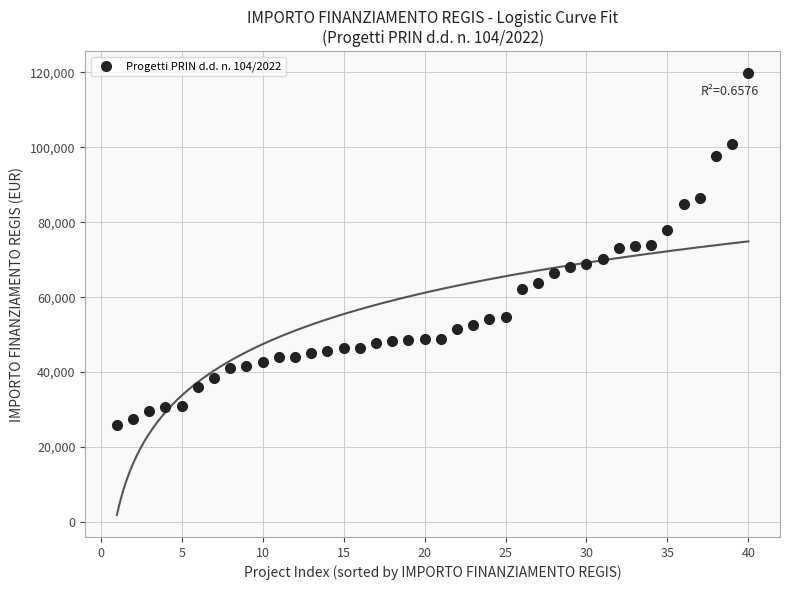

What is the range of Y values (max minus min)?

93941.0